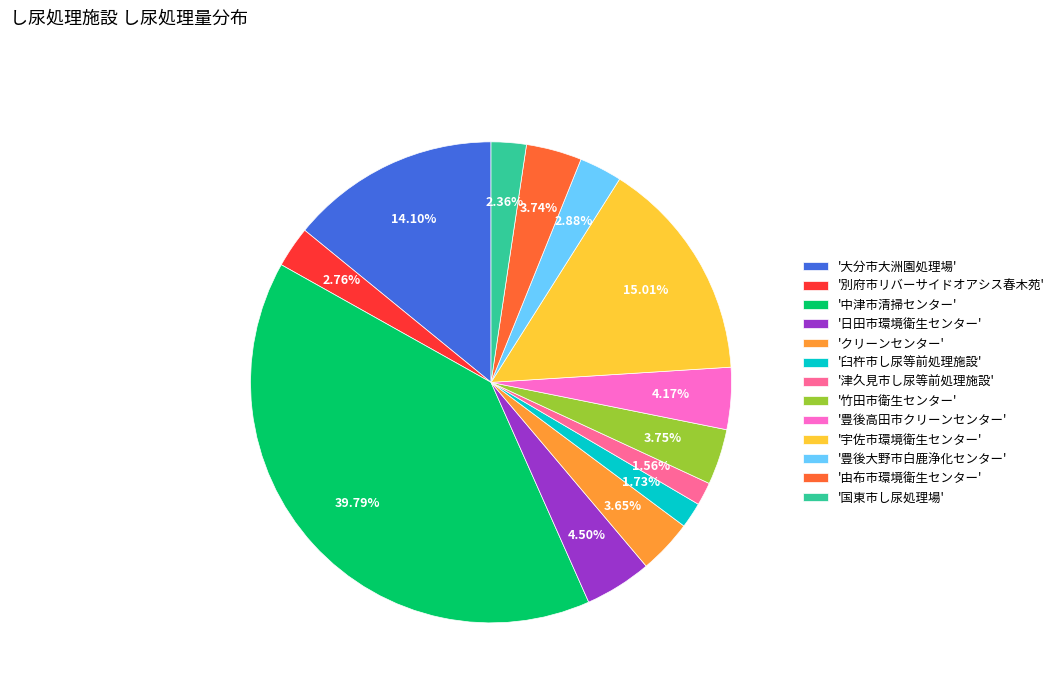

Is '中津市清掃センター' the majority of the pie?

No